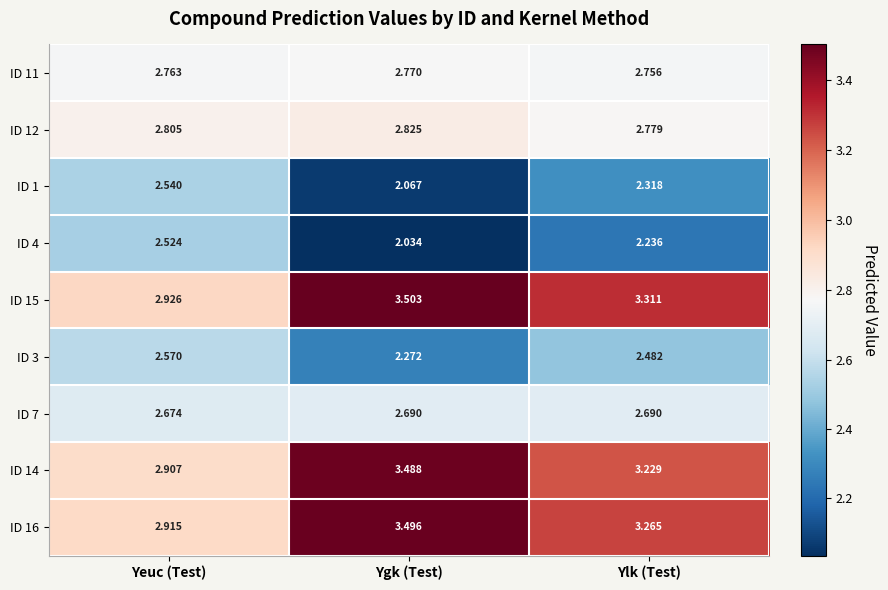

Which category has the lowest value in the ID 16 series?

Yeuc (Test)